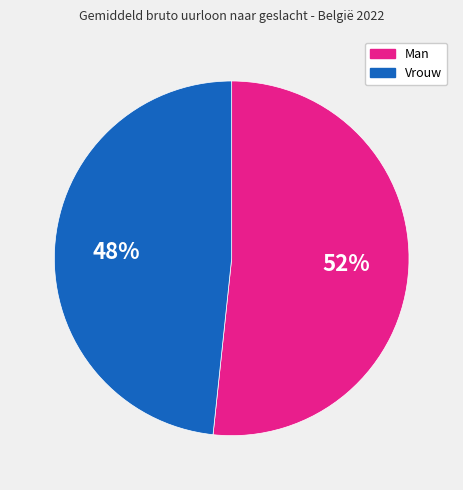

What is the ratio of the value at Man to the value at Vrouw?

1.1